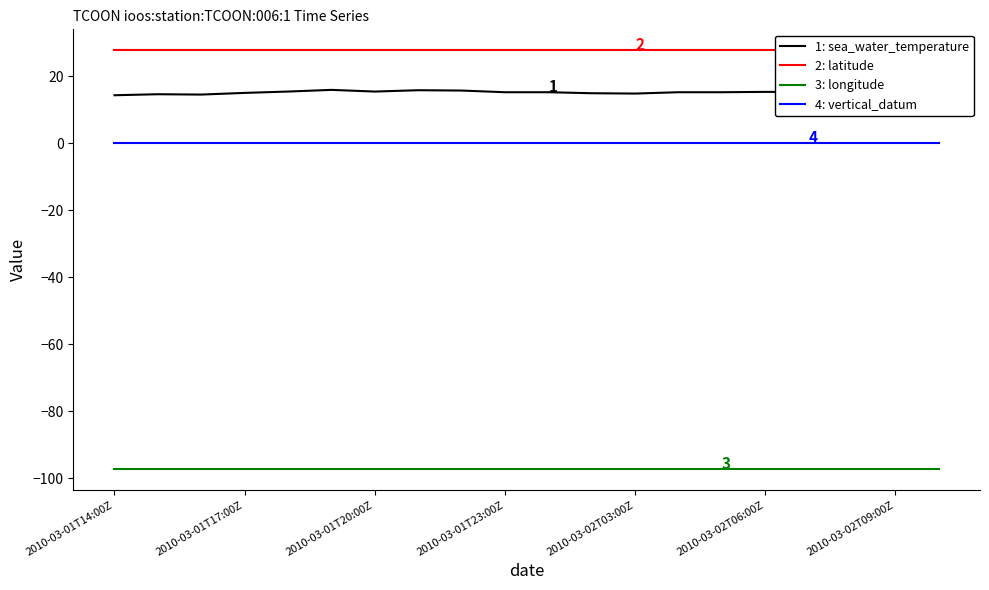

What is the minimum value for 1: sea_water_temperature?

14.4